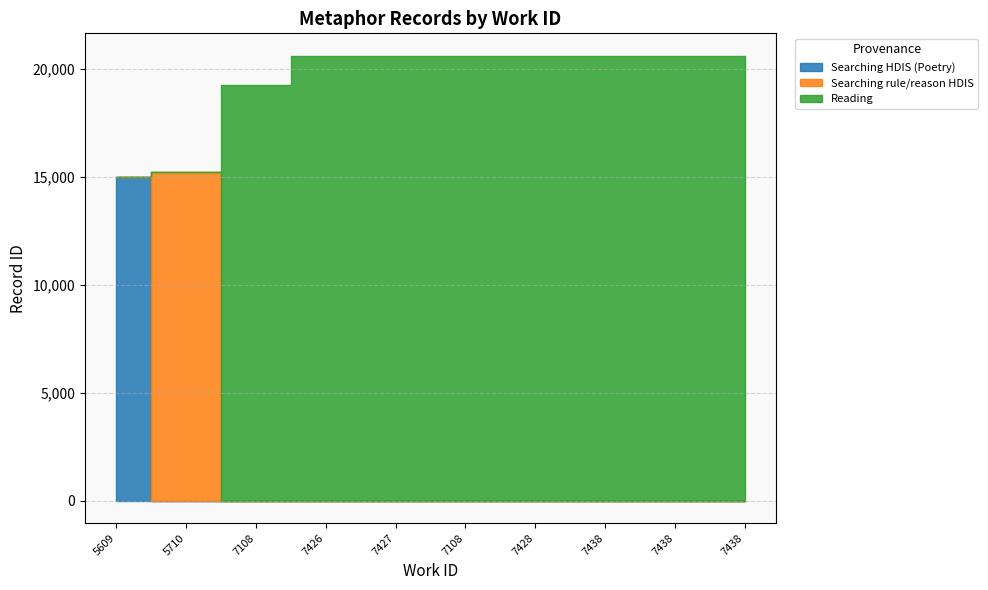

At which category does the chart reach its peak across all series?

7438